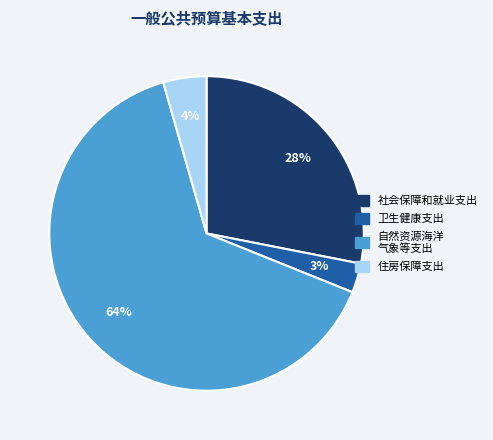

Is there a majority slice in this chart?

Yes